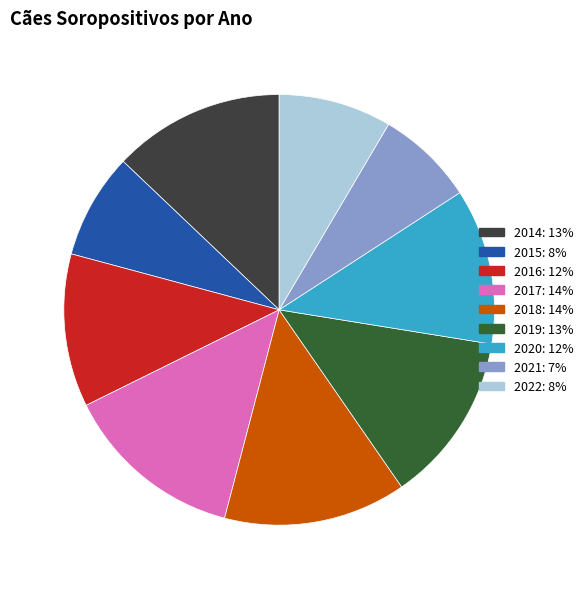

The 2017 slice represents 25% of the pie. True or false?

False